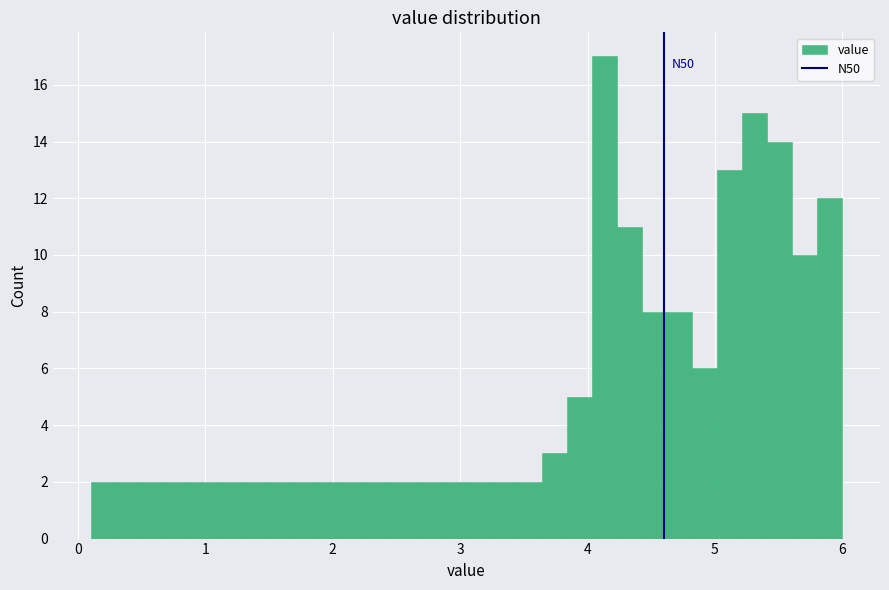

Read against the x-axis, roughly where is the centre of the tallest bar?

4.1